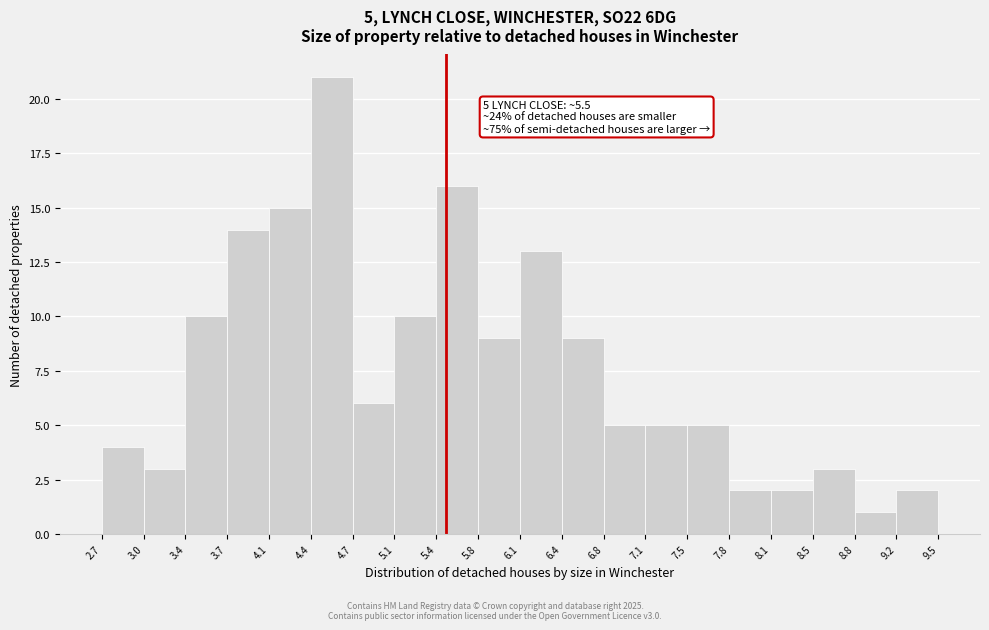

Over which range of the x-axis is the bar tallest?

4.4 to 4.7